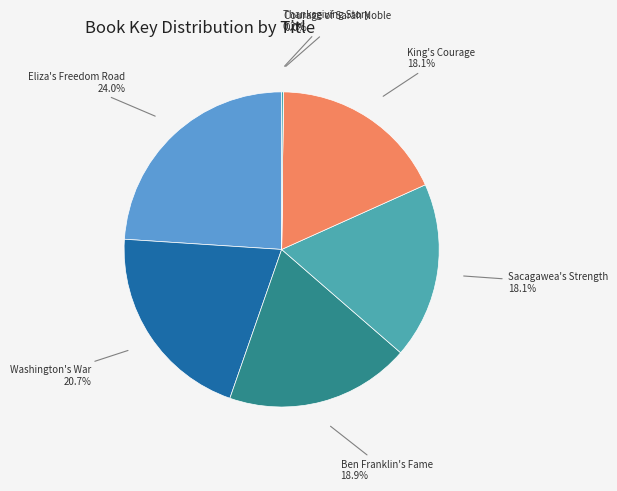

Which category has the biggest portion of the pie?

Eliza's Freedom Road